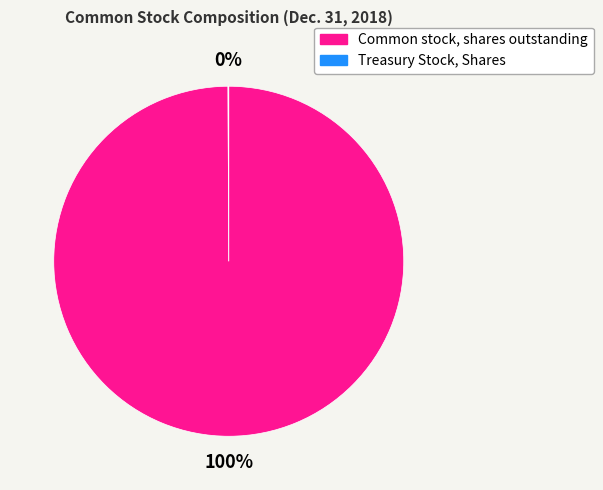

Which slice is the largest?

Common stock, shares outstanding